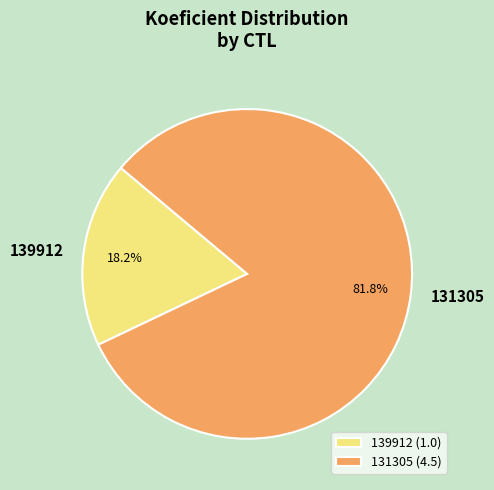

What percentage do 131305 and 139912 together represent?

100.0%